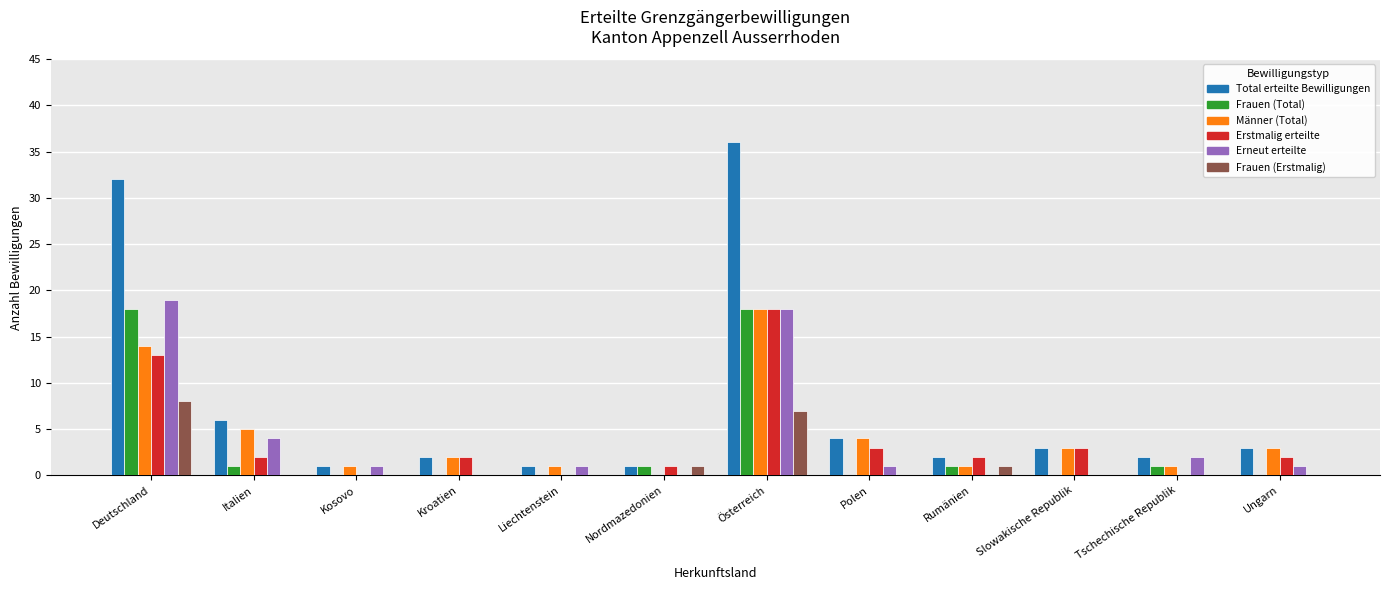

Is it true that Männer (Total) equals 1 at Kosovo?

True